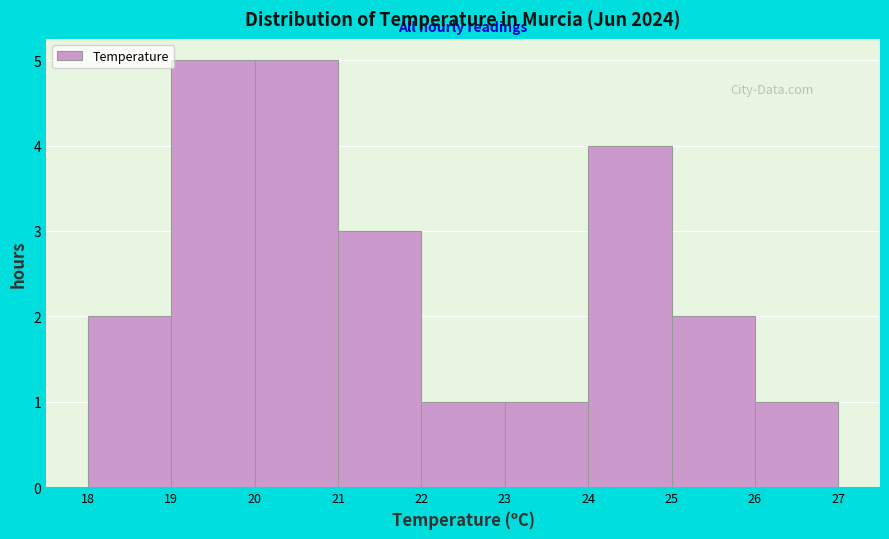

Reading left to right, list every bar in this chart as the range it spans on the x-axis followed by its height. The values are not printed on the chart, so give them approximately, as read against the axis.

18 to 19: 2
19 to 20: 5
20 to 21: 5
21 to 22: 3
22 to 23: 1
23 to 24: 1
24 to 25: 4
25 to 26: 2
26 to 27: 1